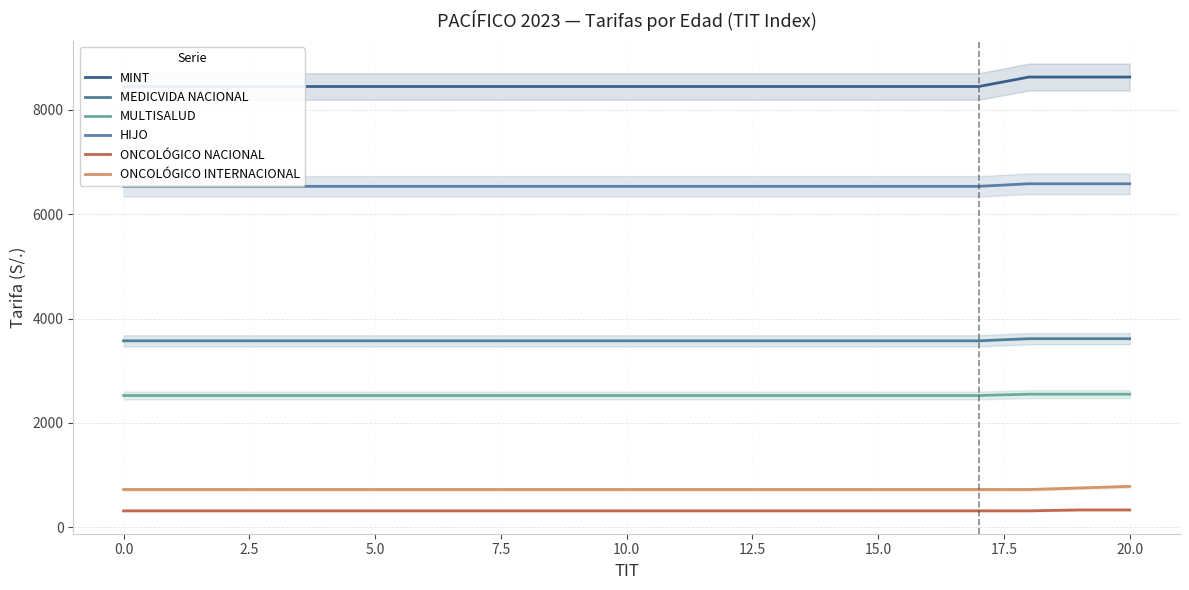

At which category does the chart reach its peak across all series?

18